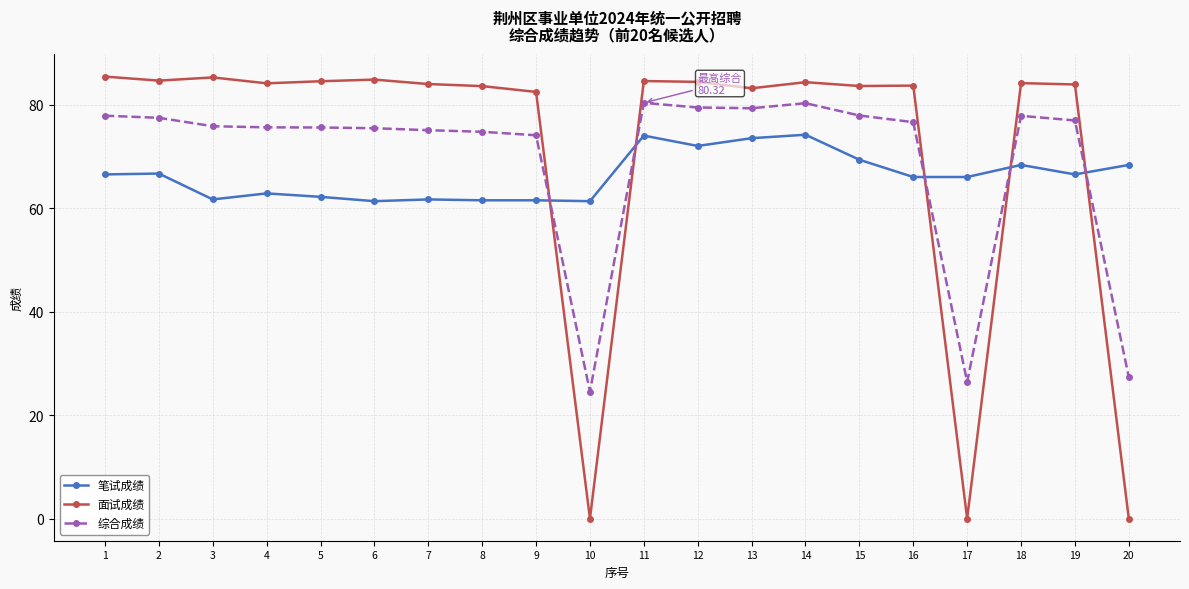

How many times do 笔试成绩 and 综合成绩 cross each other?

5